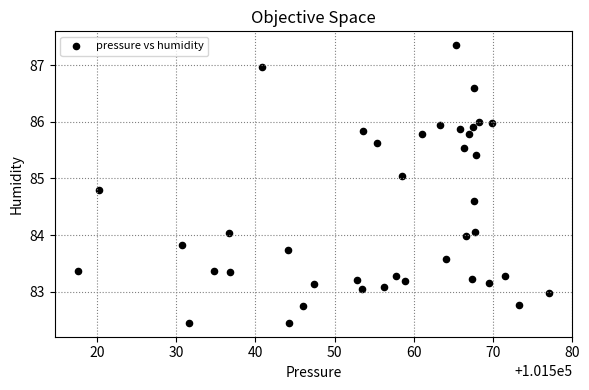

What is the range of Y values (max minus min)?

4.9